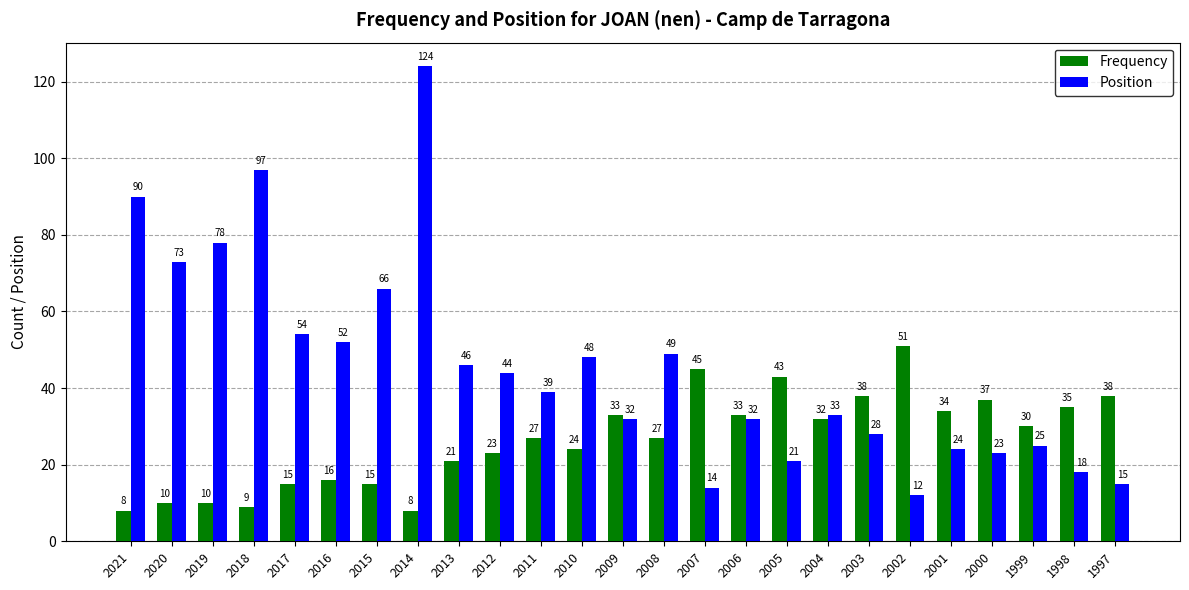

How many bars are there in each group?

2